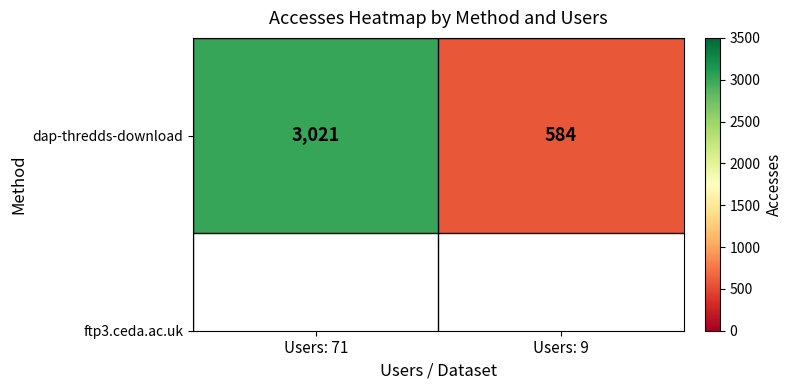

What is the sum of the values at Users: 9 and Users: 71?

3605